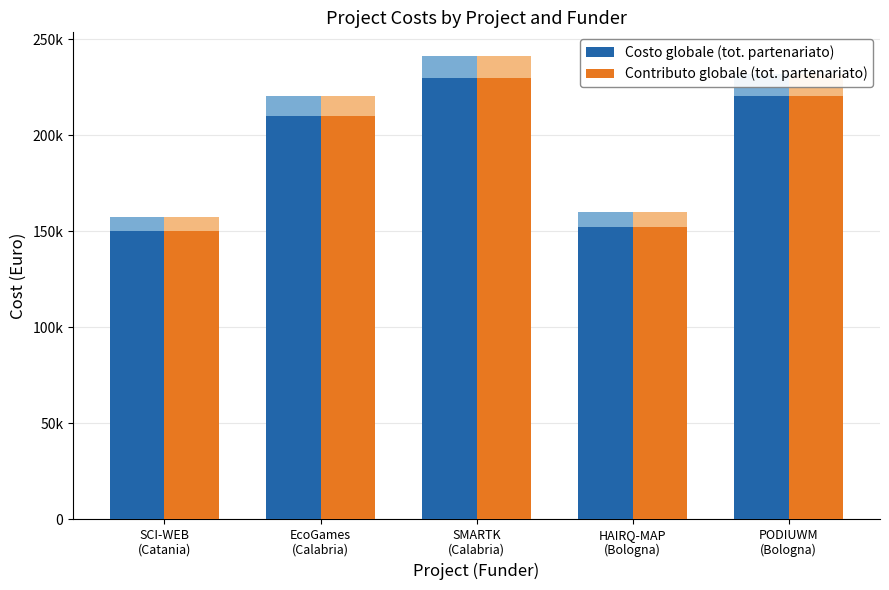

The value of Contributo globale (tot. partenariato) at HAIRQ-MAP
(Bologna) is 152290.6. True or false?

True